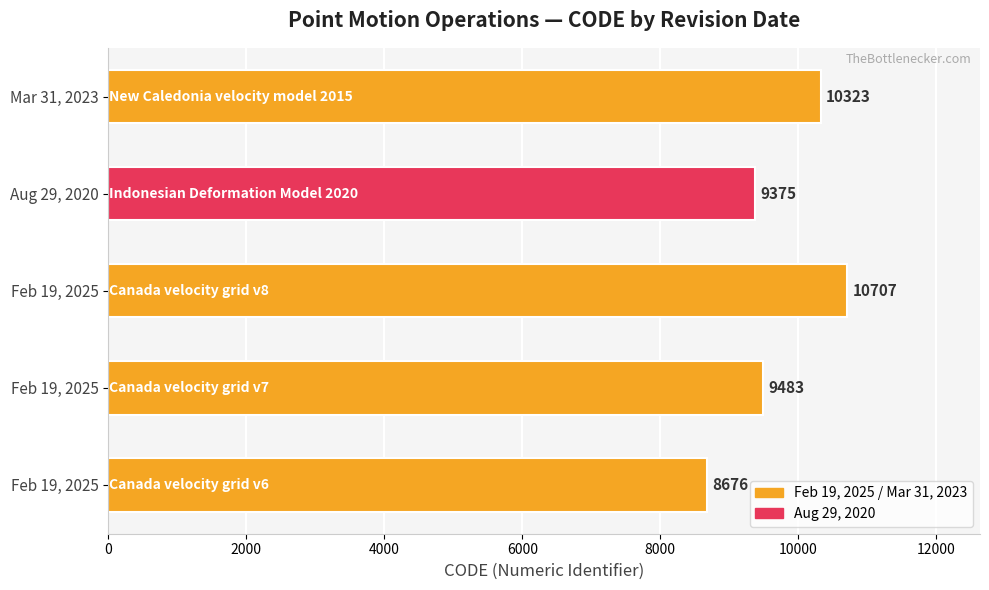

How many data points does each series have?

5